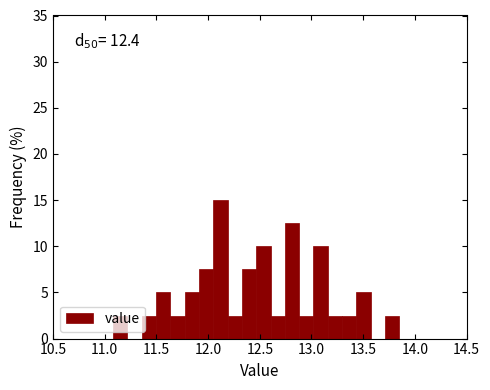

Read against the x-axis, roughly where is the centre of the tallest bar?

12.10